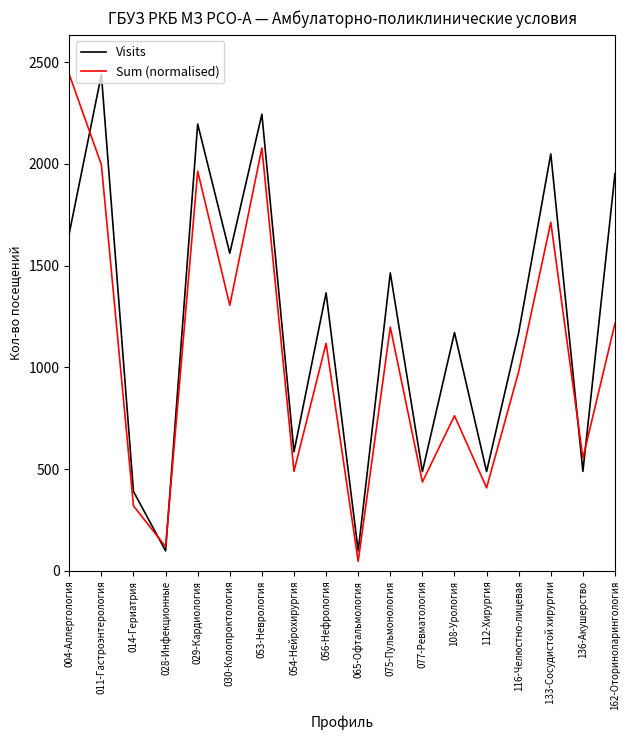

Between which two adjacent categories do Visits and Sum (normalised) first intersect?

004-Аллергология and 011-Гастроэнтерология